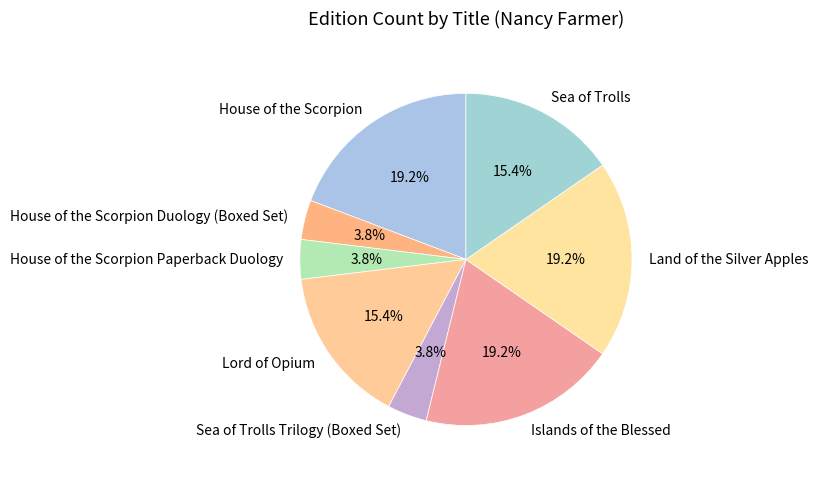

Do Sea of Trolls Trilogy (Boxed Set) and Lord of Opium together represent more than half of the pie?

No